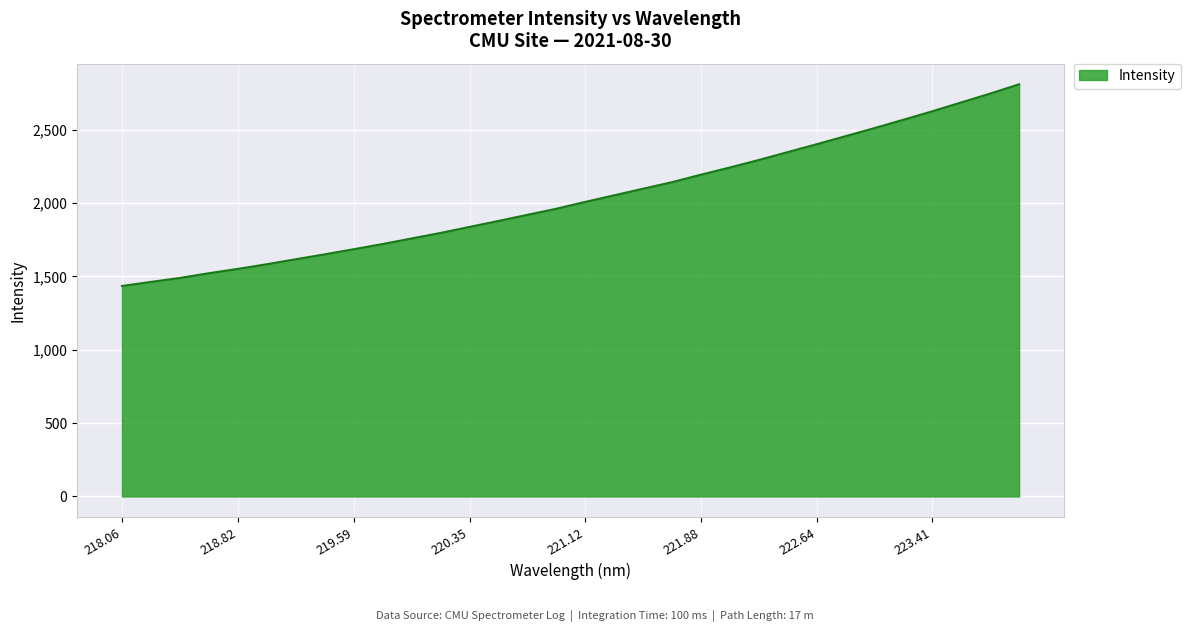

How many categories are shown in the chart?

32